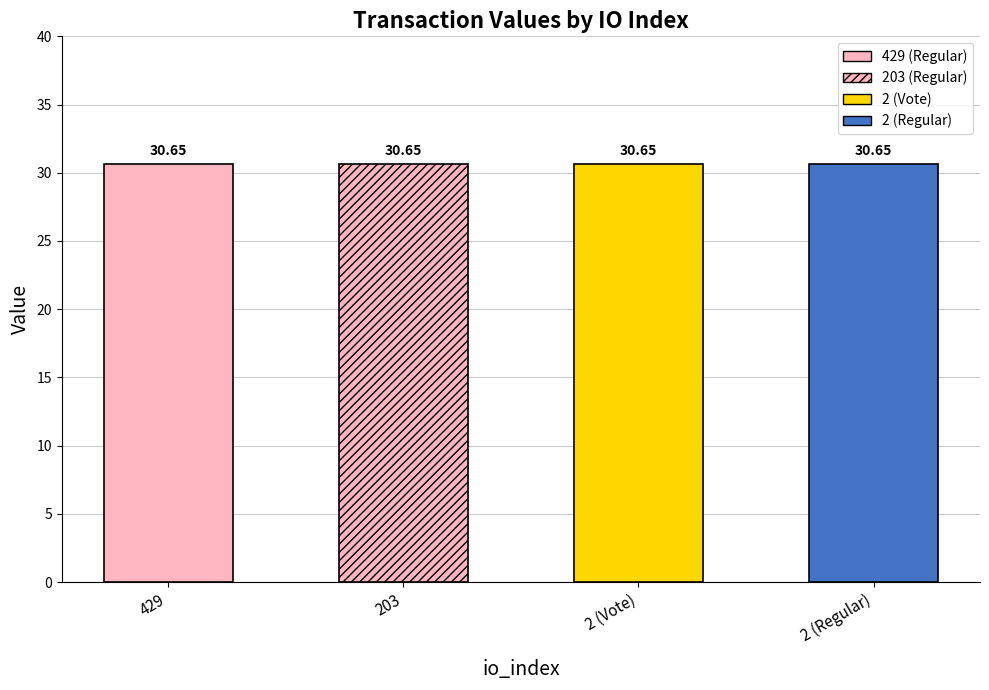

What is the label of the 4th bar from the right?

429